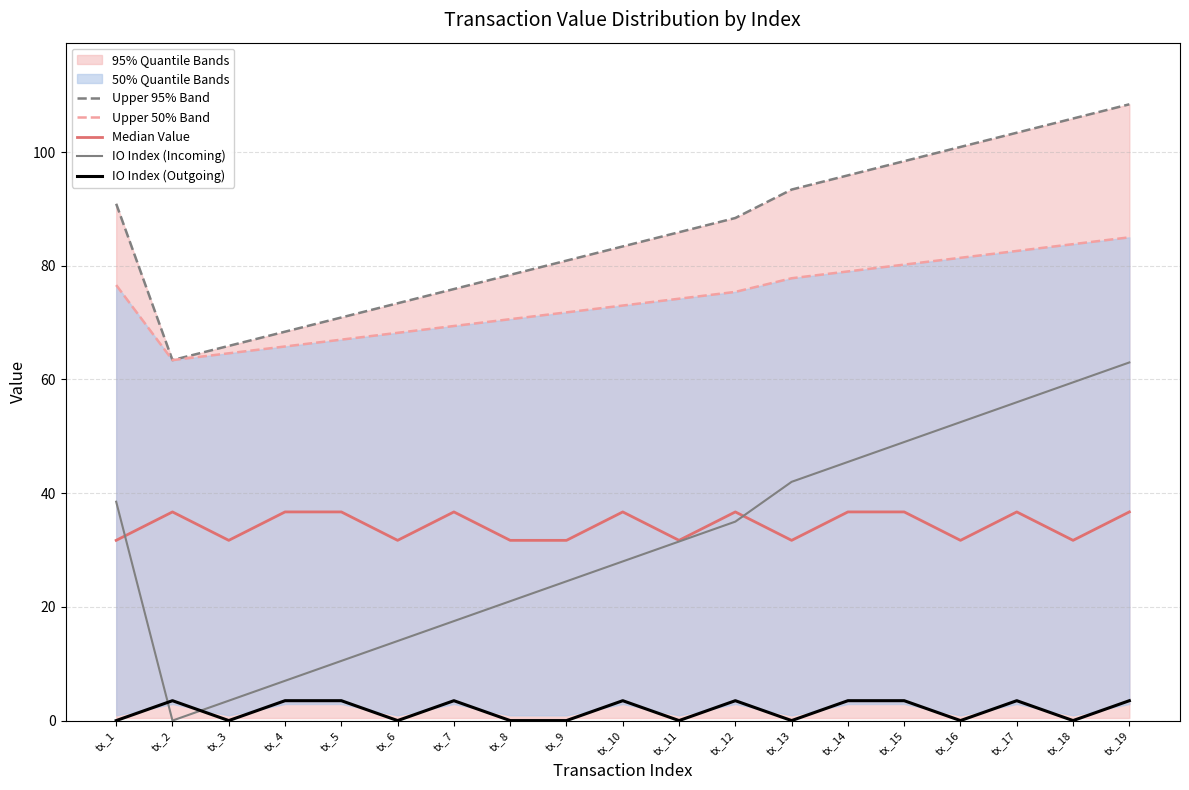

What is the maximum value shown in the chart?

108.4